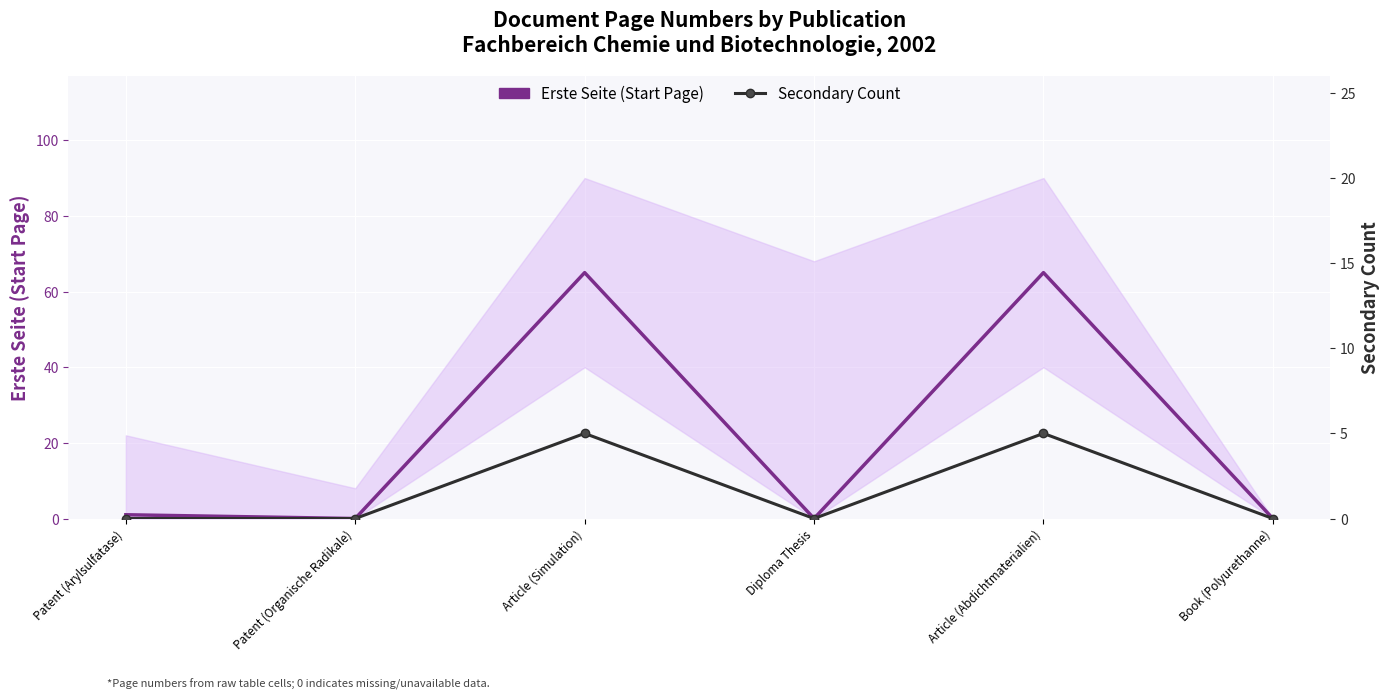

At which label does Erste Seite (Start Page) reach its minimum?

Patent (Organische Radikale)